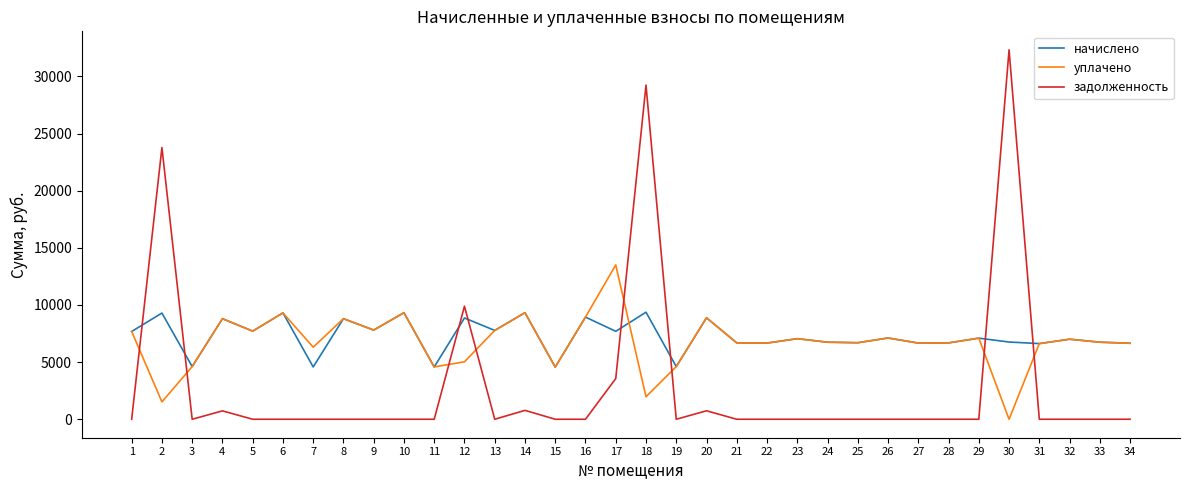

List the series in order of their peak value, highest first.

задолженность, уплачено, начислено